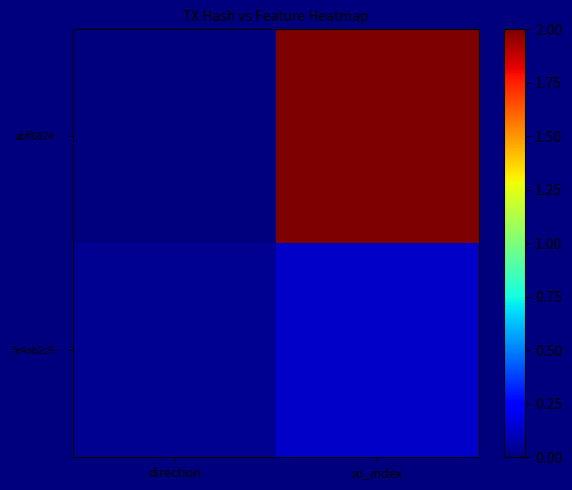

List the series in order of their peak value, lowest first.

7e4ab2c9…, abff0874…